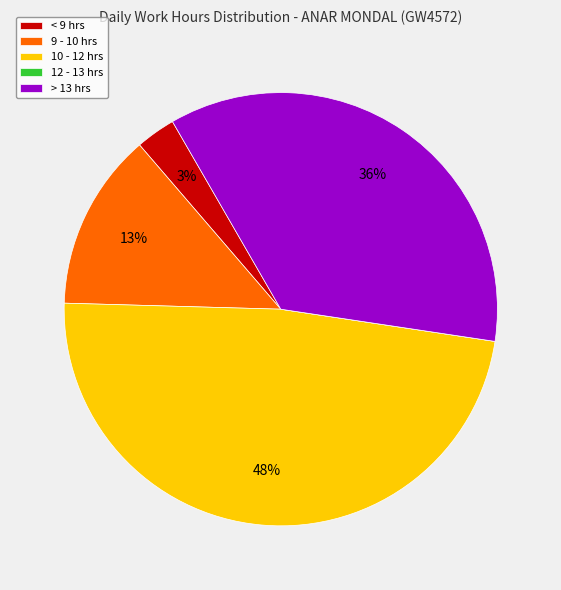

To the nearest percent, what portion does 10 - 12 hrs represent?

48%